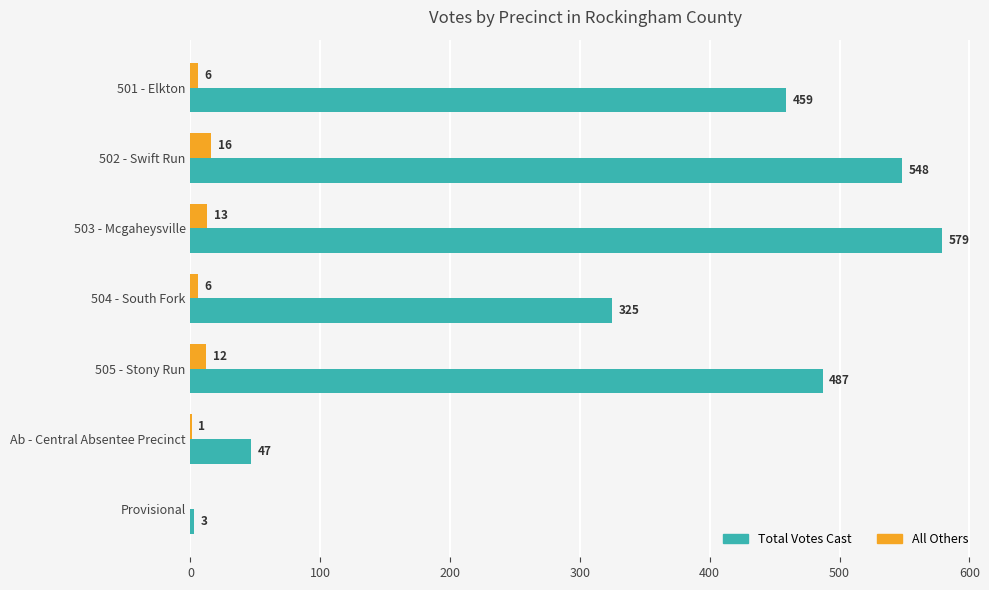

What is the sum of all All Others values?

54